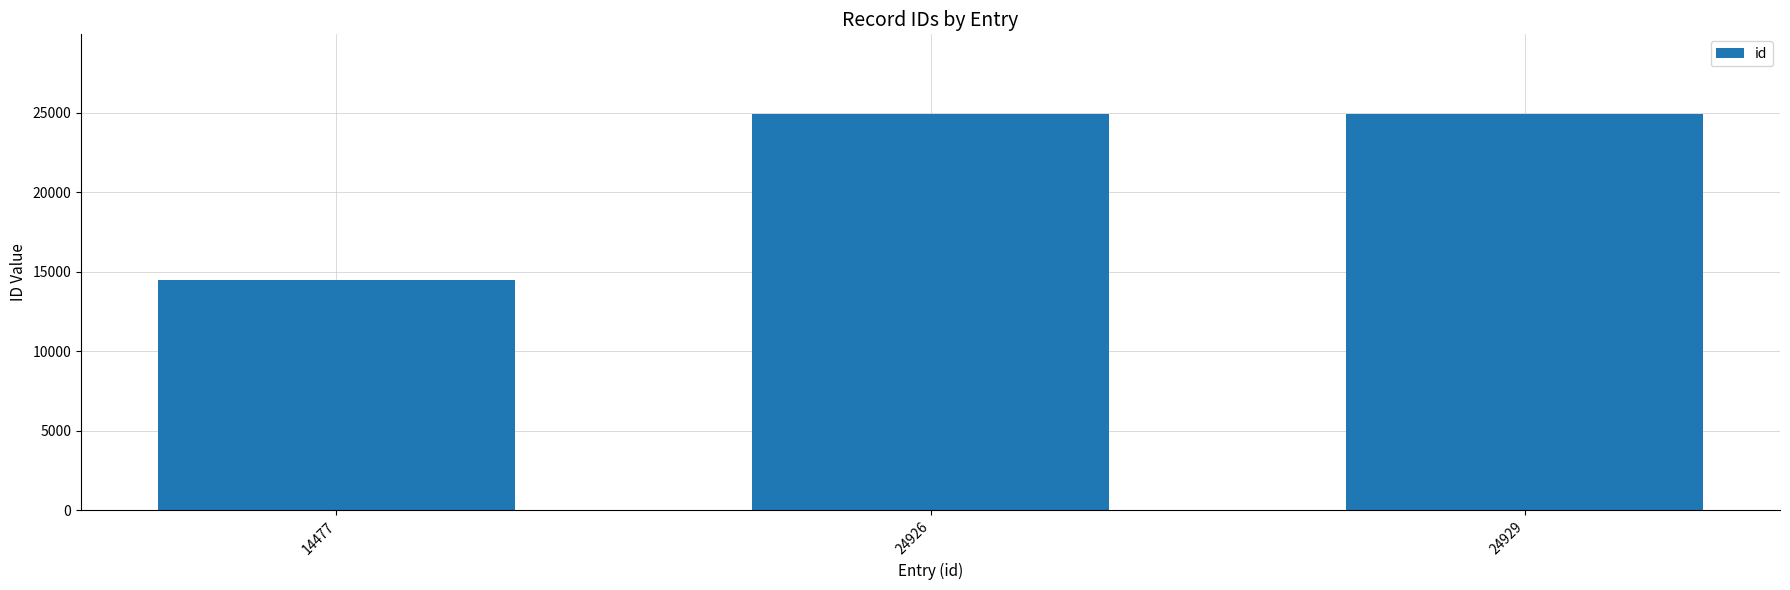

What is the ratio of the value at 24926 to the value at 24929?

1.0